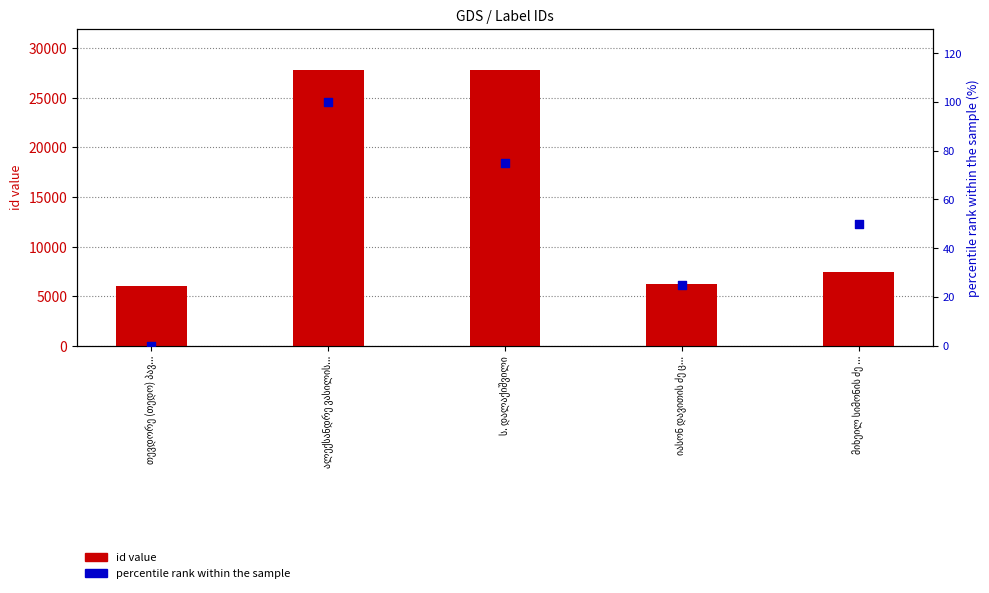

Which series has the widest spread of Y values?

id value